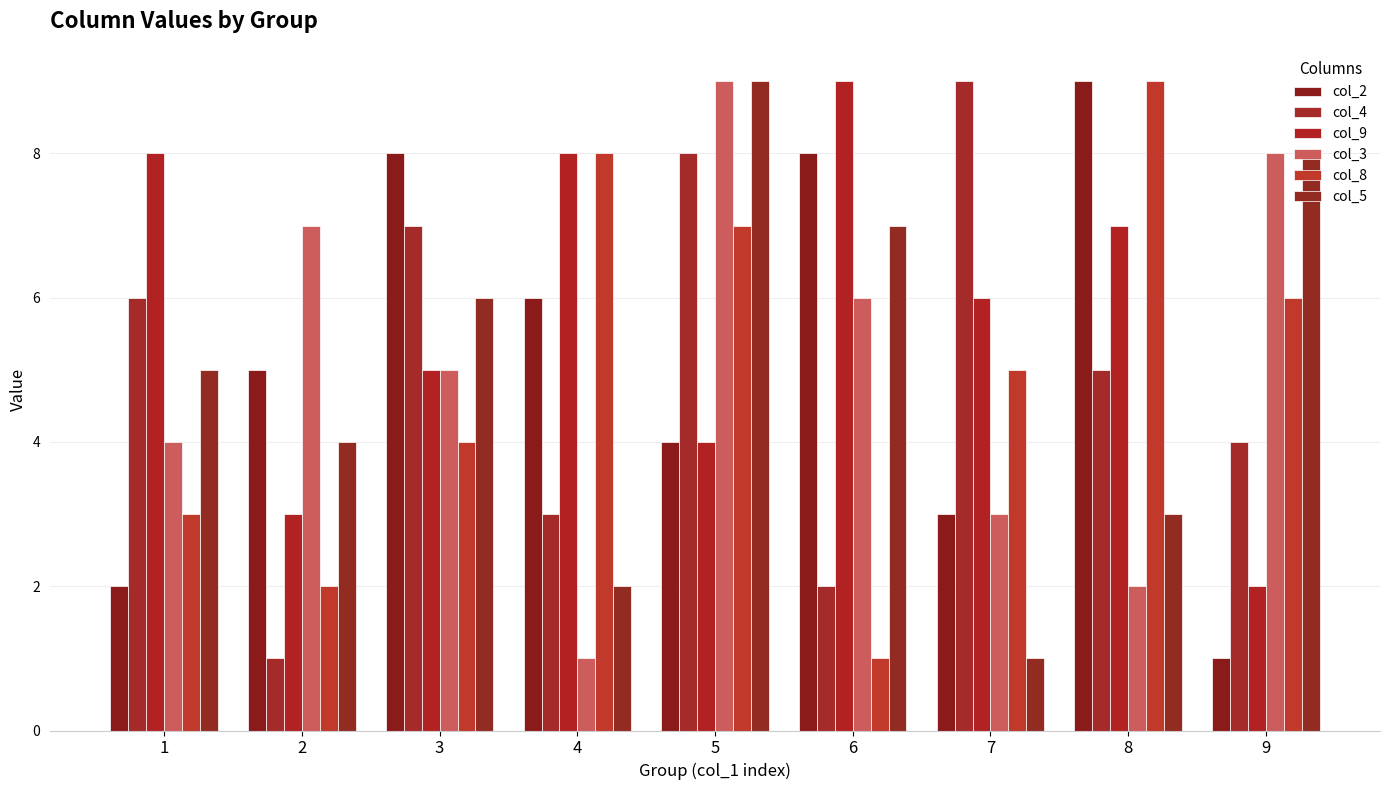

Reading left to right, transcribe all the data shown in this chart.

col_2: 1=2	2=5	3=8	4=6	5=4	6=8	7=3	8=9	9=1
col_4: 1=6	2=1	3=7	4=3	5=8	6=2	7=9	8=5	9=4
col_9: 1=8	2=3	3=5	4=8	5=4	6=9	7=6	8=7	9=2
col_3: 1=4	2=7	3=5	4=1	5=9	6=6	7=3	8=2	9=8
col_8: 1=3	2=2	3=4	4=8	5=7	6=1	7=5	8=9	9=6
col_5: 1=5	2=4	3=6	4=2	5=9	6=7	7=1	8=3	9=8